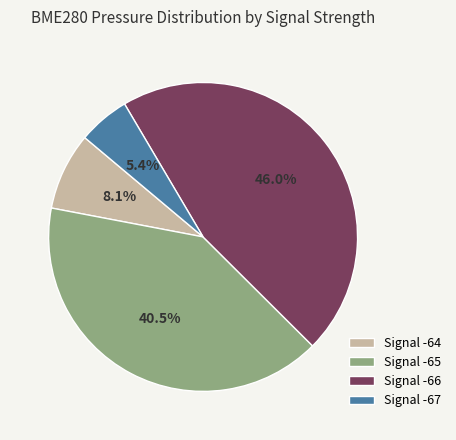

What percentage is NOT represented by Signal -67?

94.6%